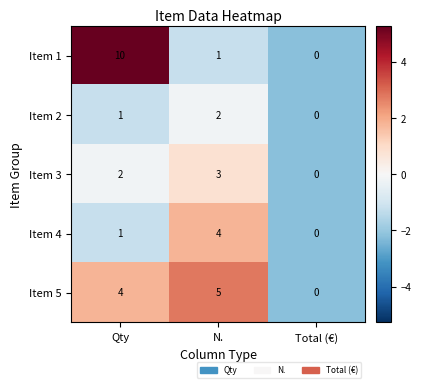

What is the difference between the maximum and minimum values in the Item 4 series?

4